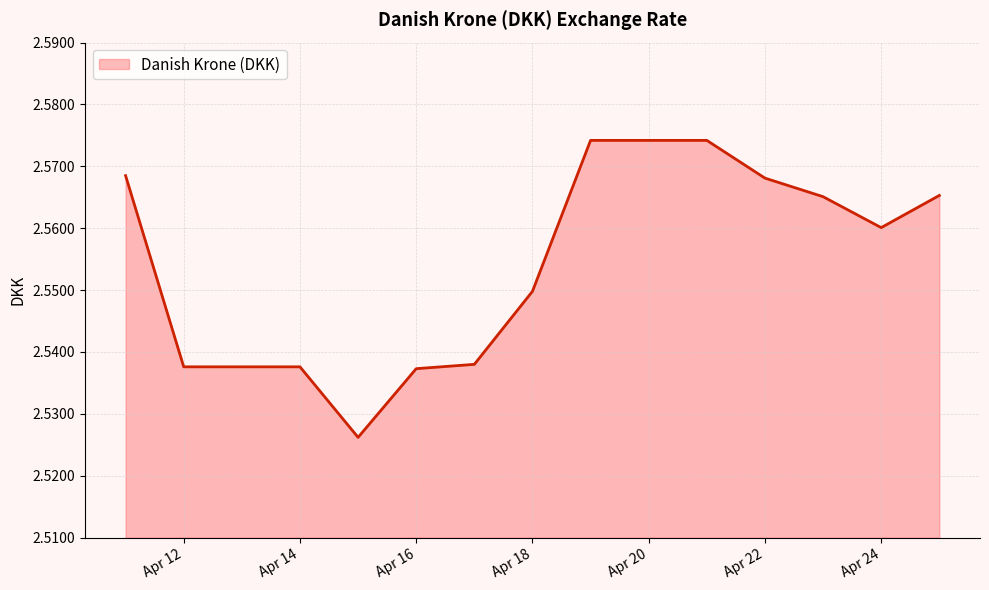

How many lines are shown in the chart?

1